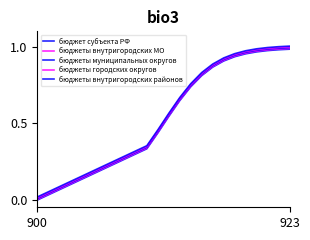

How many lines are shown in the chart?

5